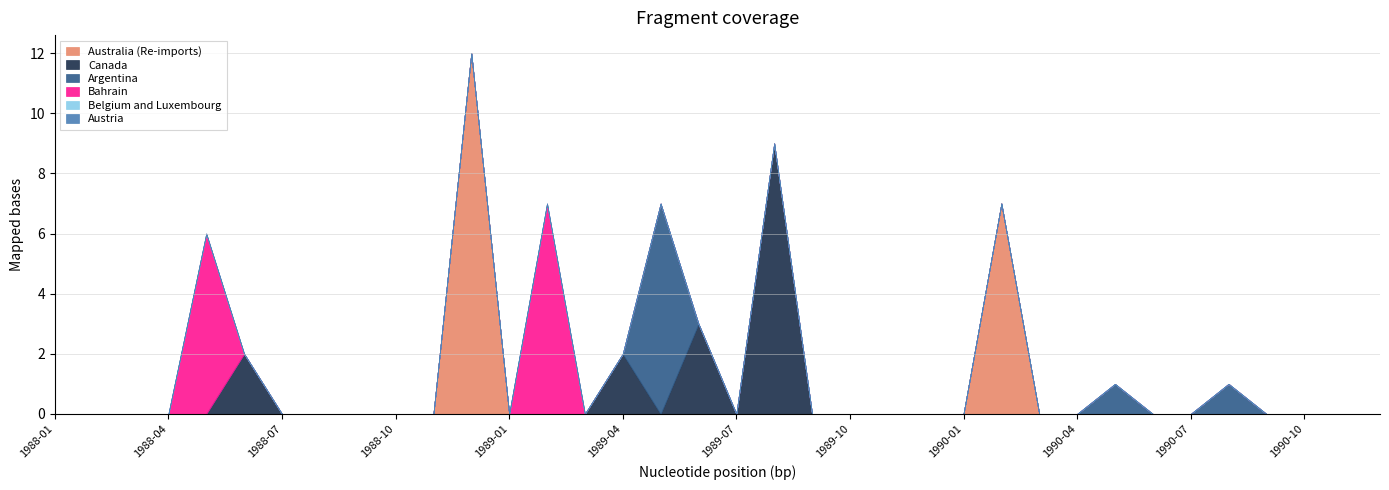

Which series has the largest range (max minus min)?

Australia (Re-imports)